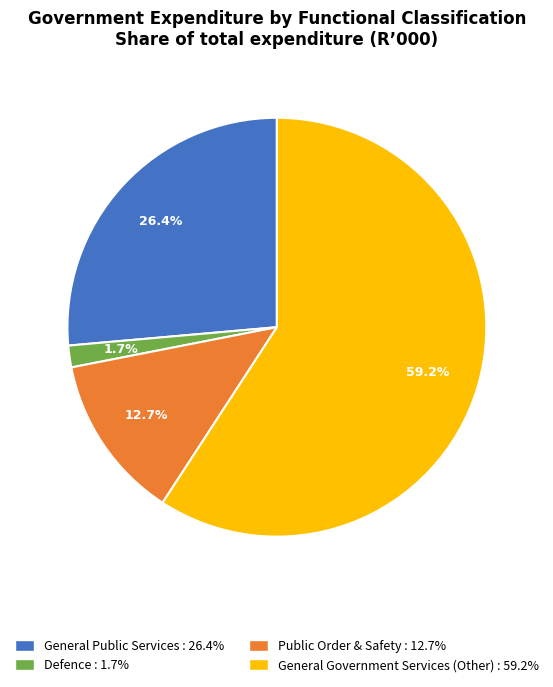

Count the number of slices in the pie.

4